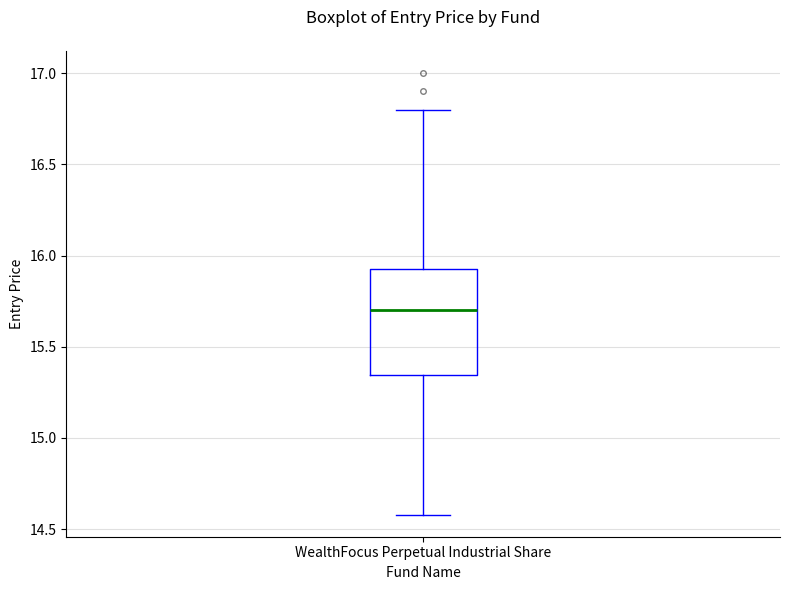

Transcribe this box plot: give where the median line is, the range the box spans, and where the two whiskers end, as read against the y-axis. The values are not printed on the chart, so give them approximately, as read against the axis.

median 15.70, box 15.35 to 15.95, whiskers 14.60 to 16.80